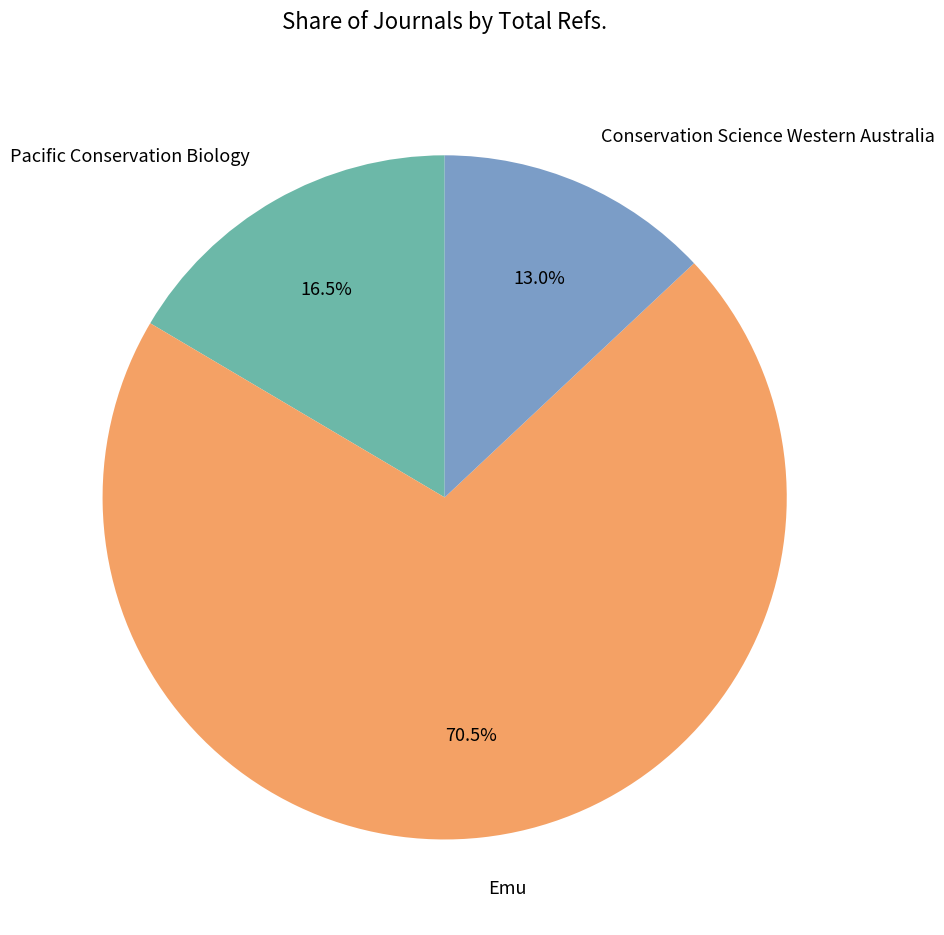

How many slices are in this pie chart?

3